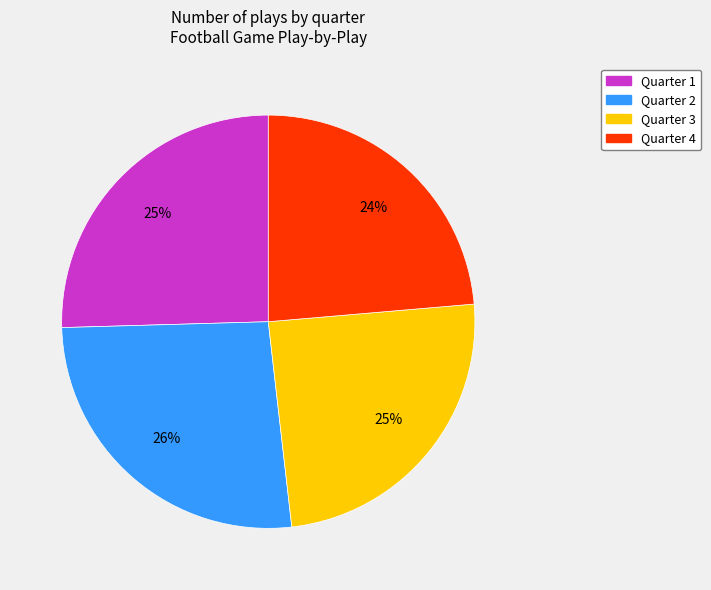

Is there a majority slice in this chart?

No